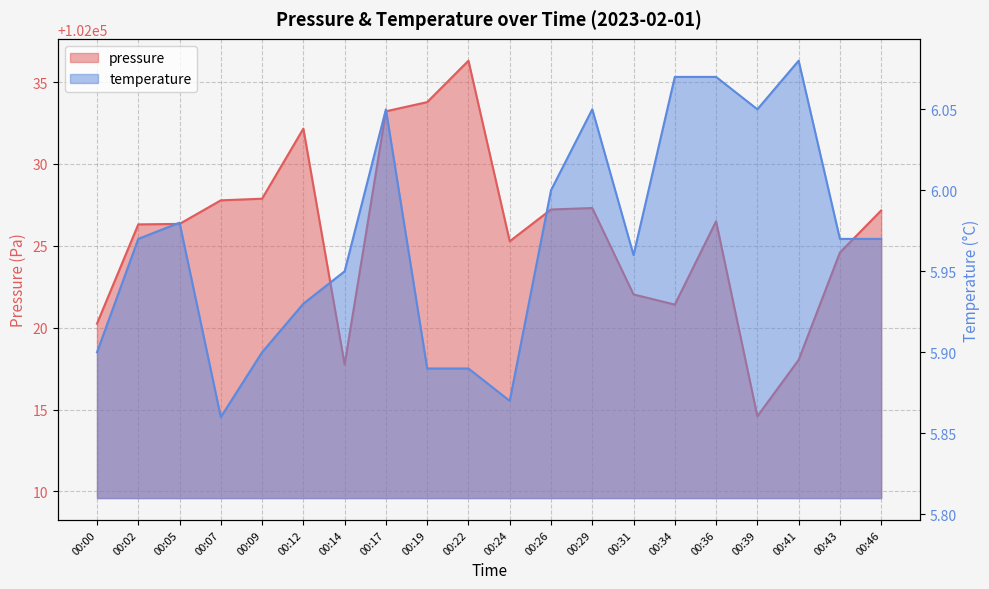

True or false: pressure has a value of 102027.8 at 00:07.

True